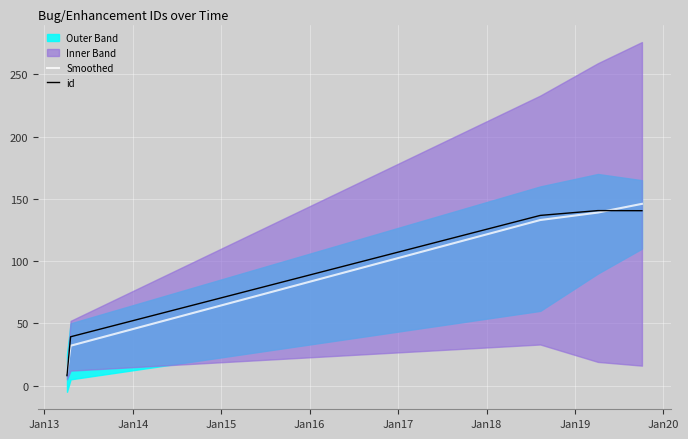

What is the lowest value of the id series?

8.0